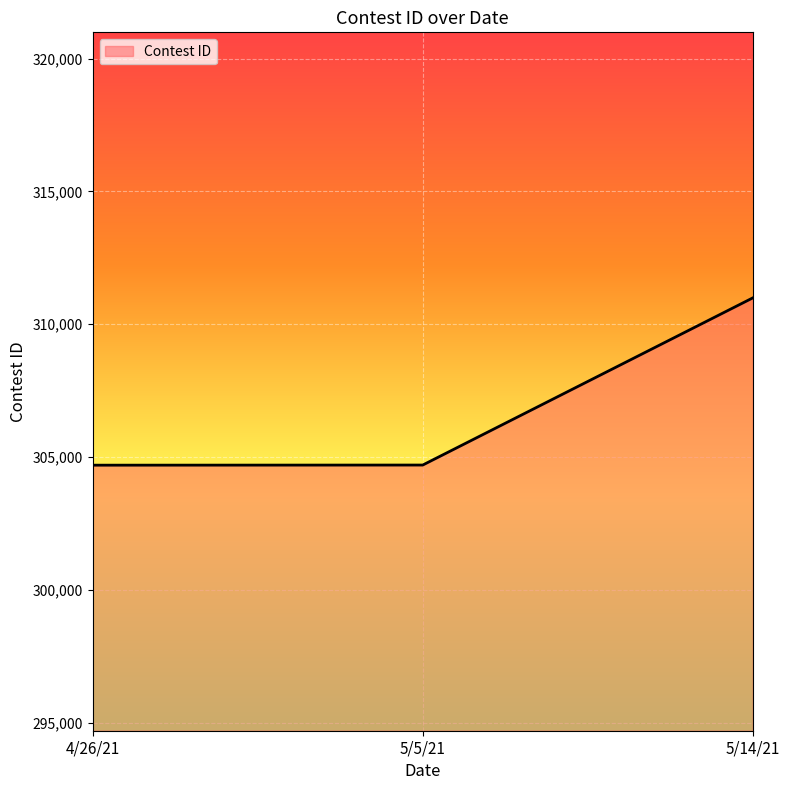

What is the minimum value shown in the chart?

304693